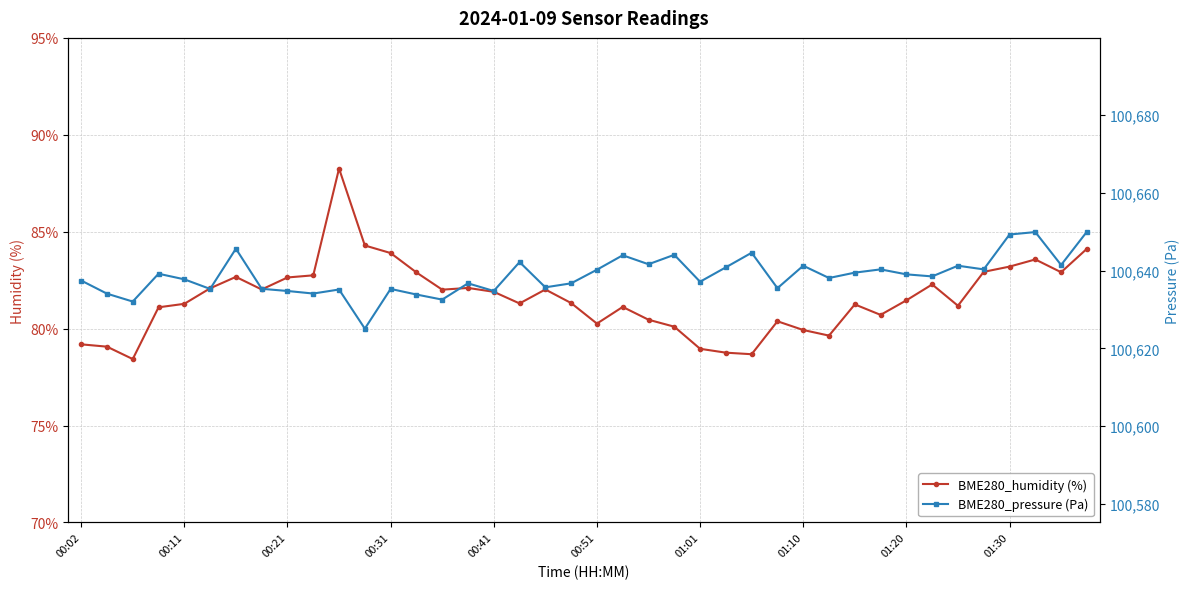

What is the total value across all series at 25?

100719.6